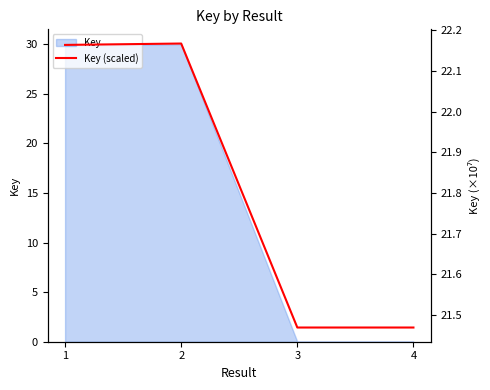

At which category does the chart reach its peak across all series?

2